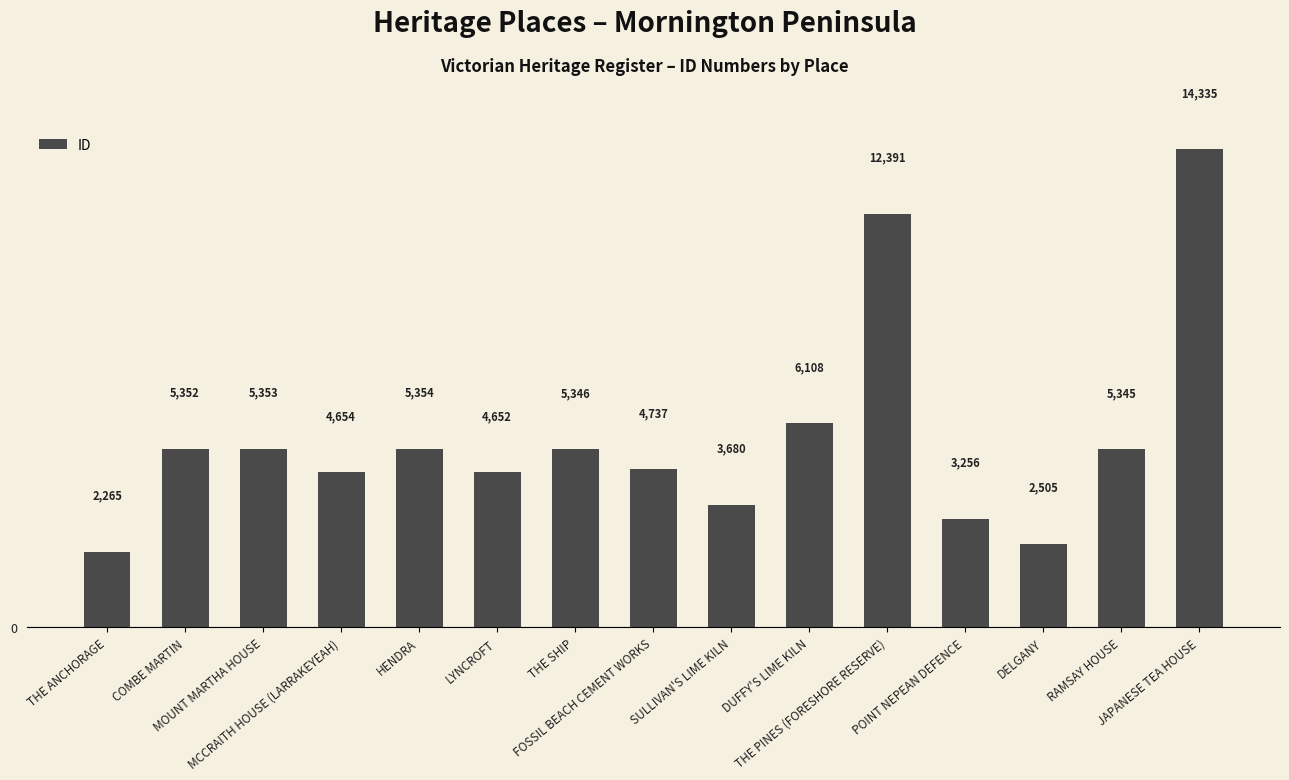

The value at SULLIVAN'S LIME KILN is 983. True or false?

False